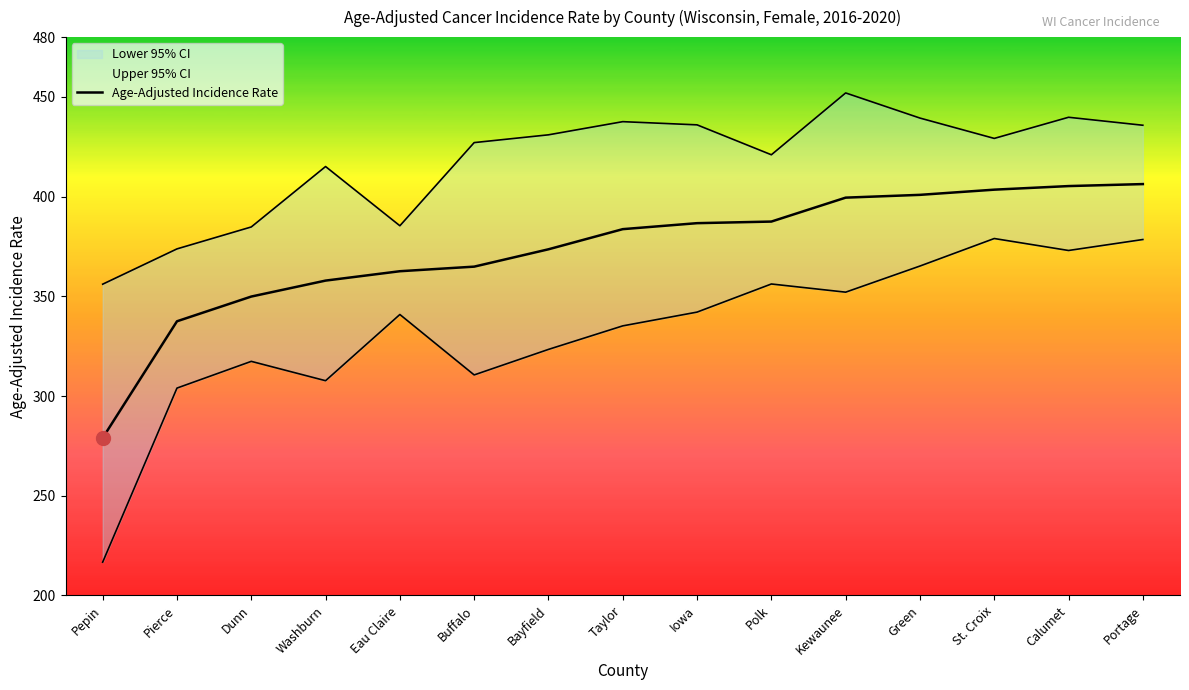

What is the sum of all Age-Adjusted Incidence Rate values?

5598.8